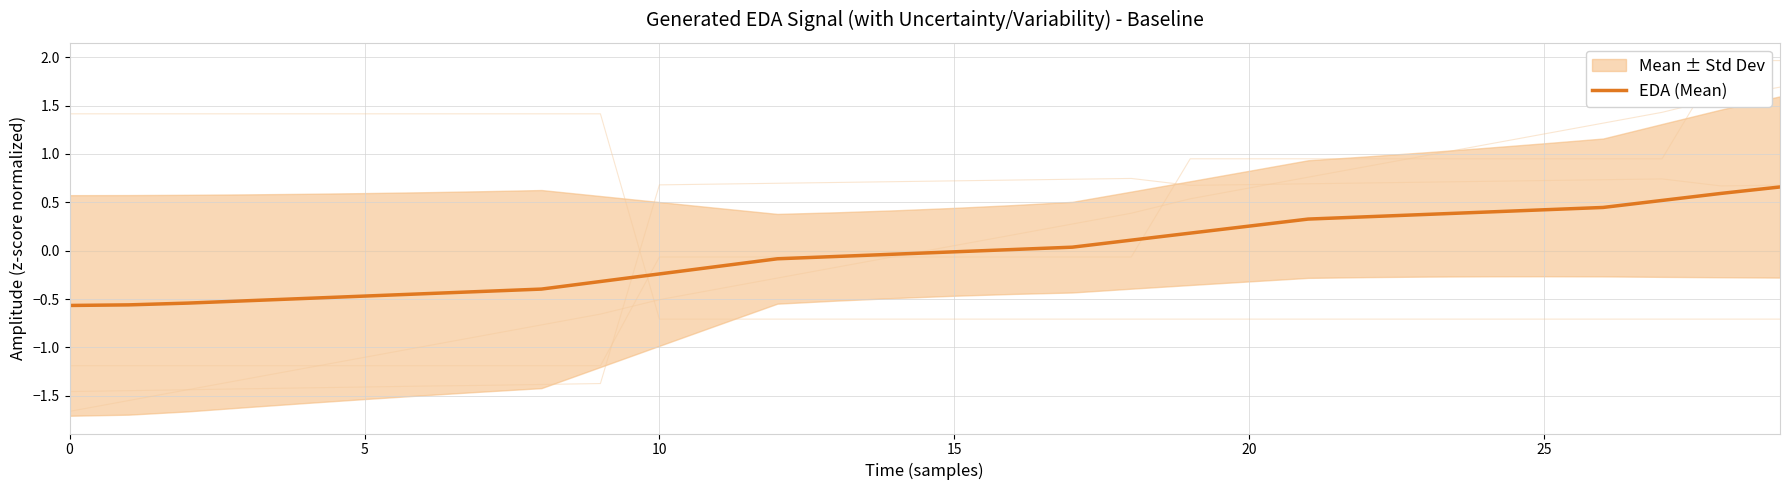

How many lines are shown in the chart?

1